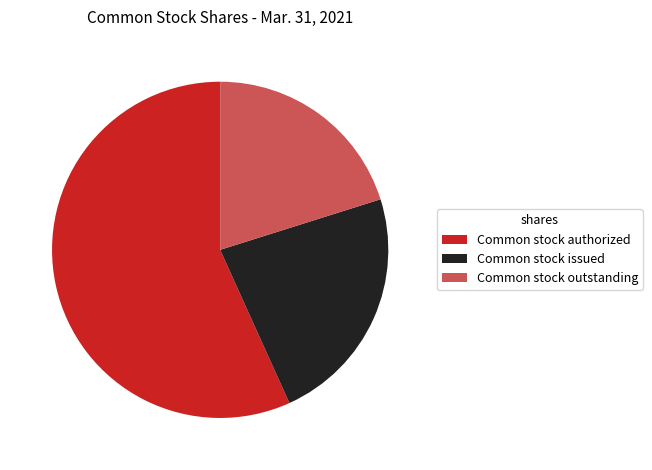

Combined, do Common stock issued and Common stock outstanding account for over 50%?

No